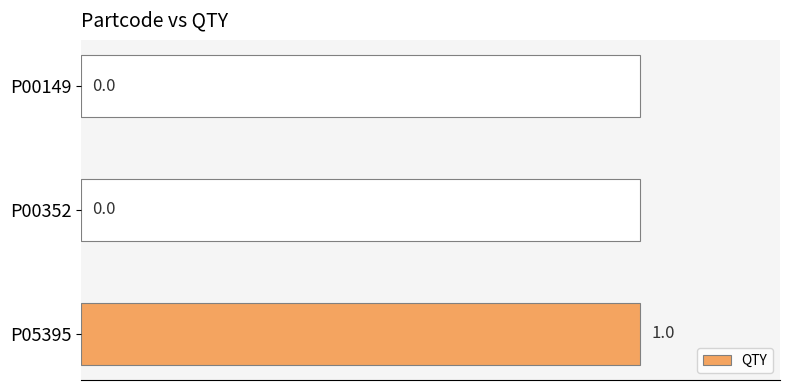

How many values are above zero?

1